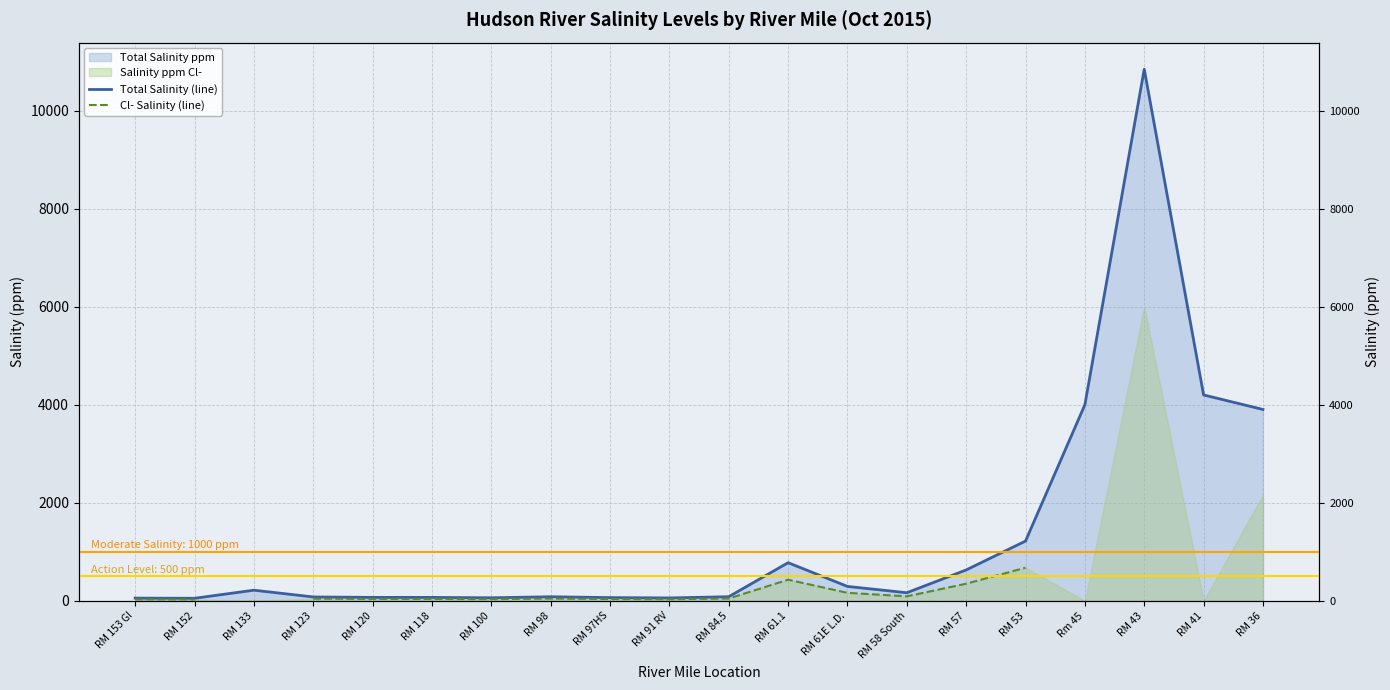

What is the sum of the Total Salinity (line) values at RM 123 and RM 100?

139.0